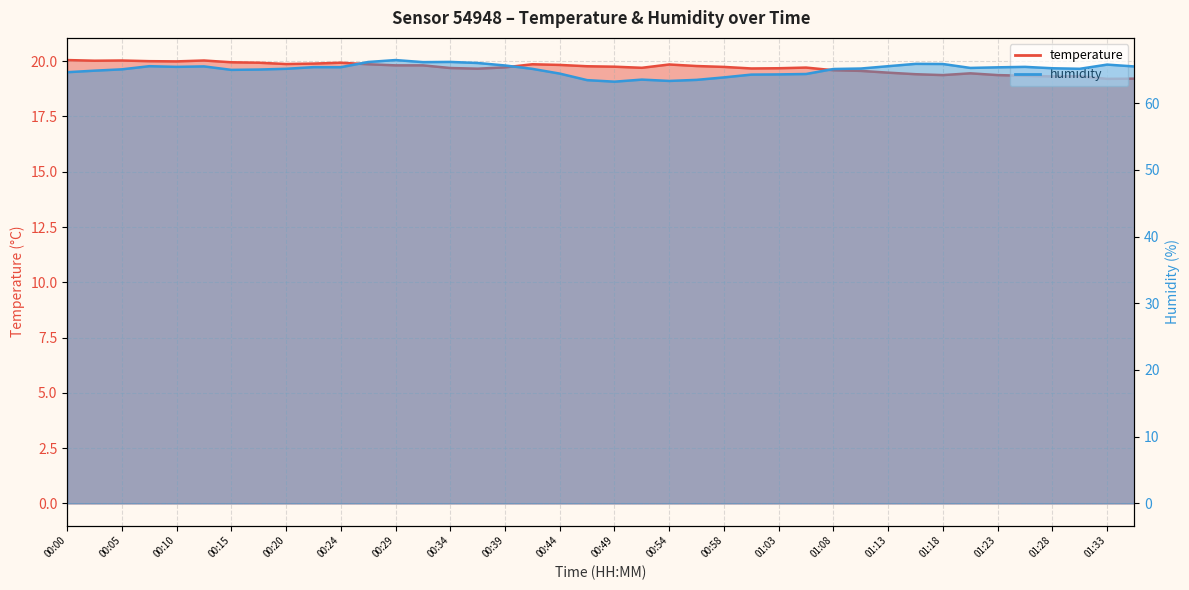

What is the sum of the temperature values at 00:56 and 01:33?

39.0